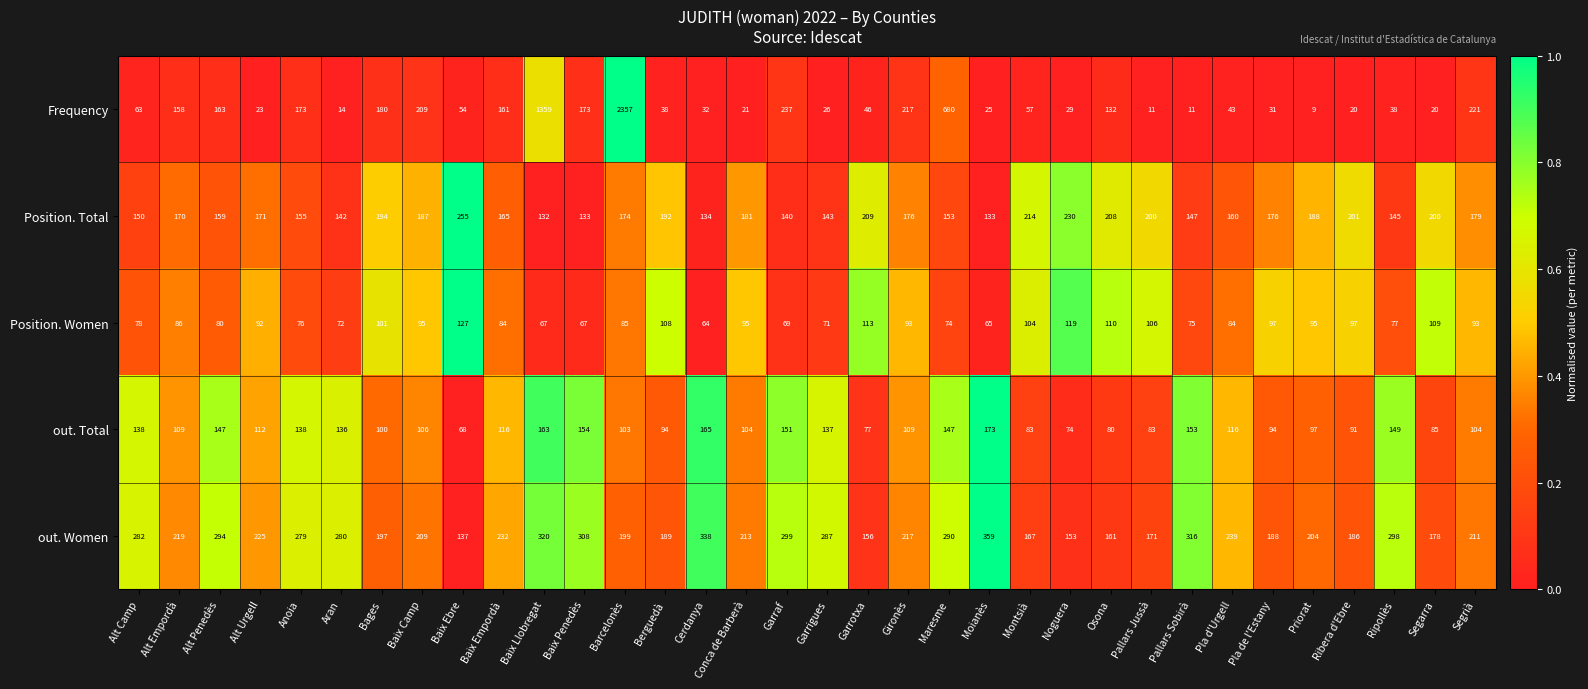

Is the value of Position. Total at Osona greater than the value of out. Women at Maresme?

No